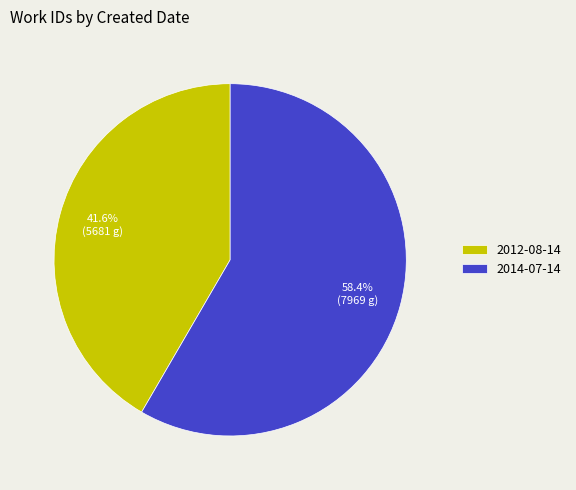

Does 2012-08-14 represent more than half of the total?

No